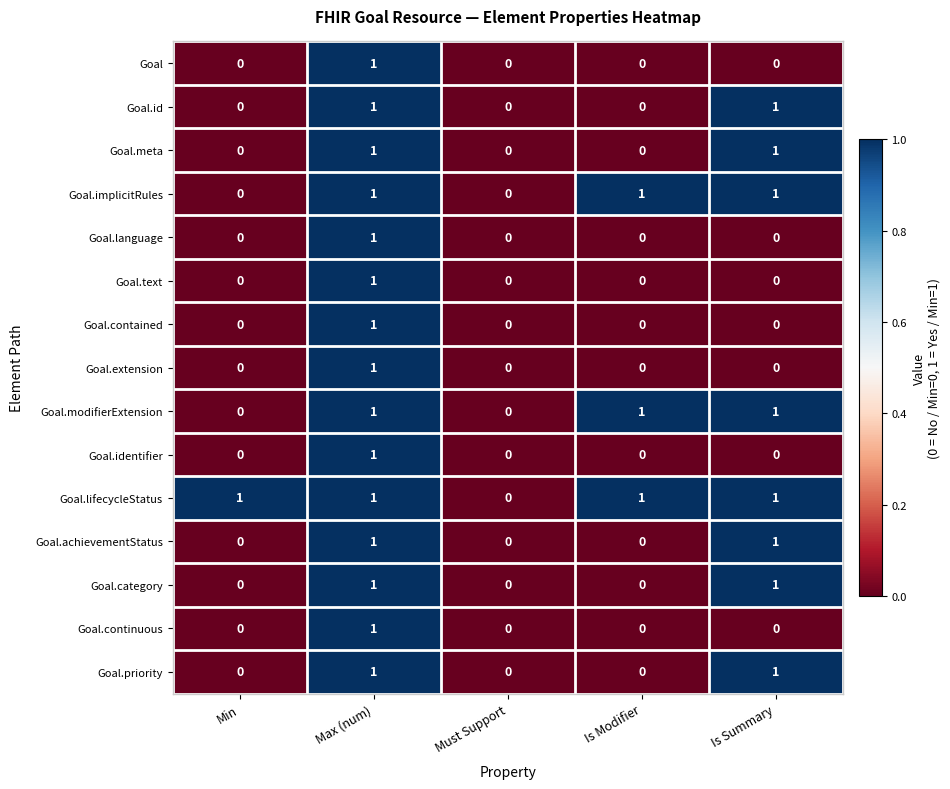

True or false: Goal.continuous has a value of 0 at Is Modifier.

True